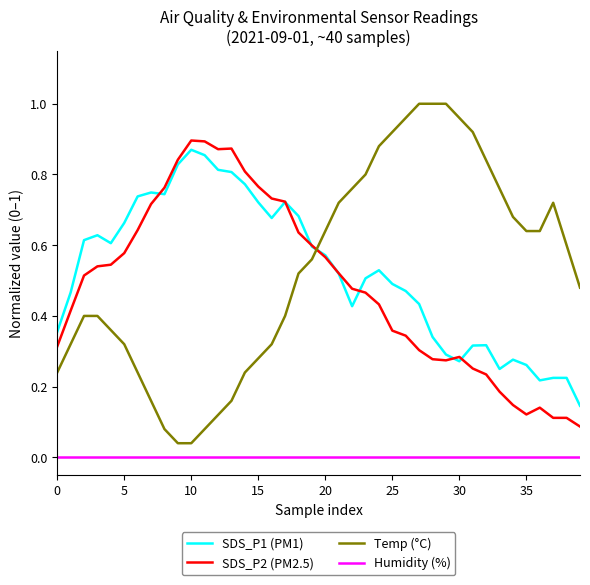

Which series has the largest range (max minus min)?

Temp (°C)